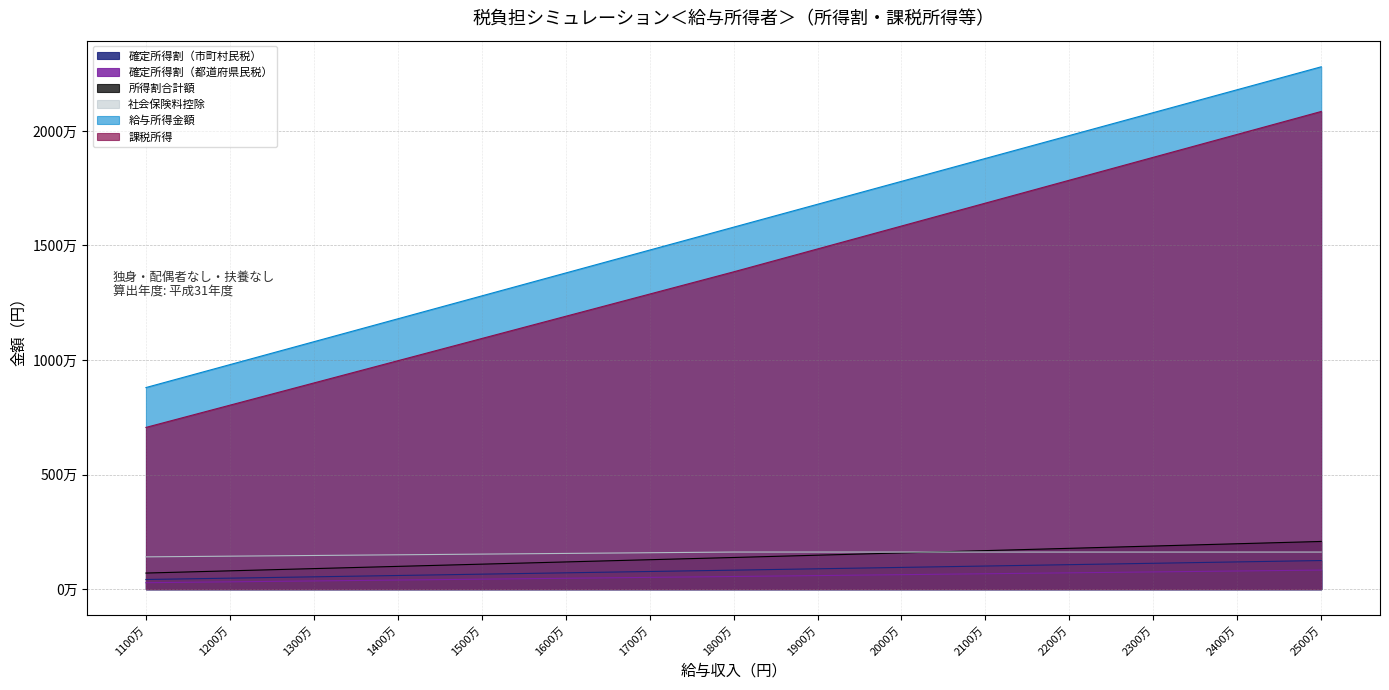

What is the sum of the 確定所得割（市町村民税） values at 1700万 and 2400万?

1960800